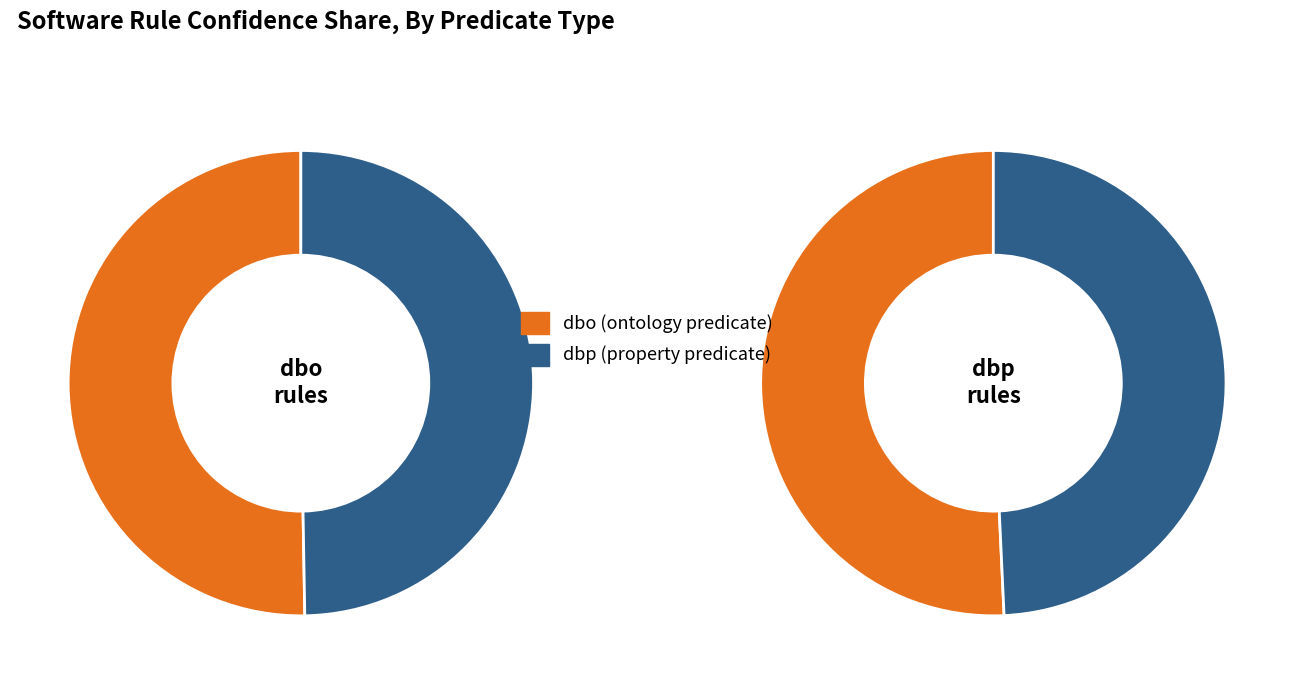

To the nearest percent, what is the difference between the largest and smallest slice percentages?

2%